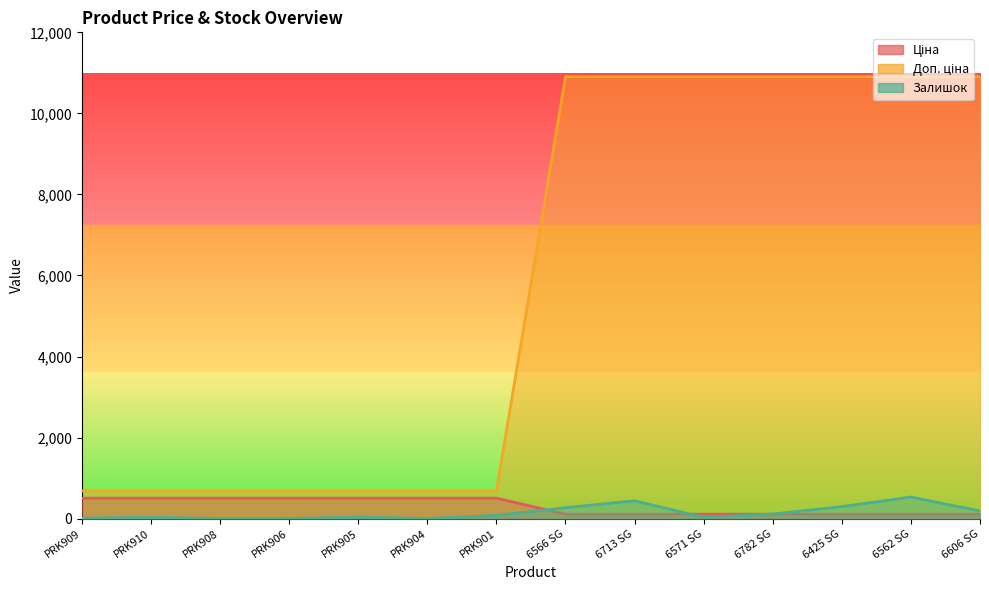

What is the difference between the second highest and second lowest values in the Доп. ціна series?

394.5